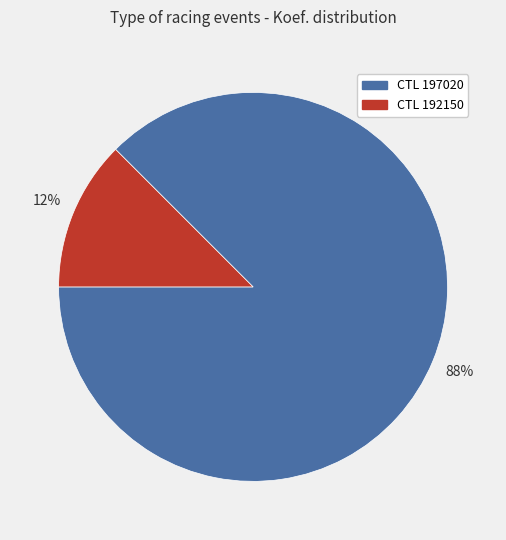

The CTL 197020 slice represents 88% of the pie. True or false?

True